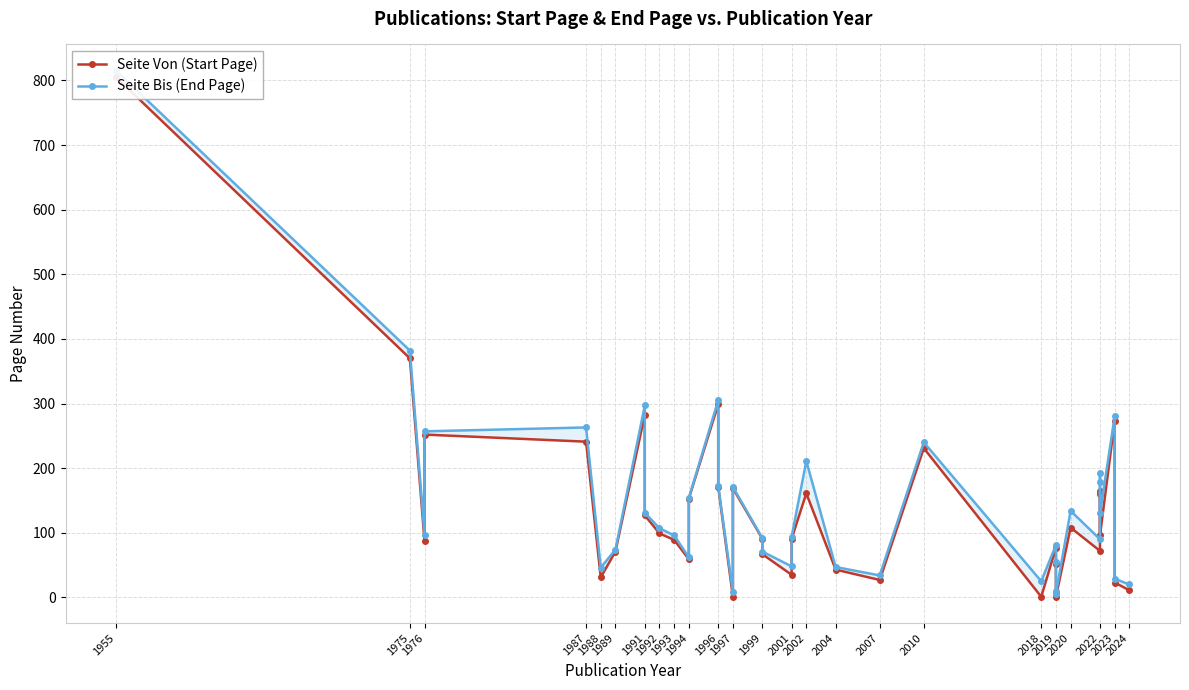

In Seite Bis (End Page), how many points are lower than both neighbors (excluding endpoints)?

10